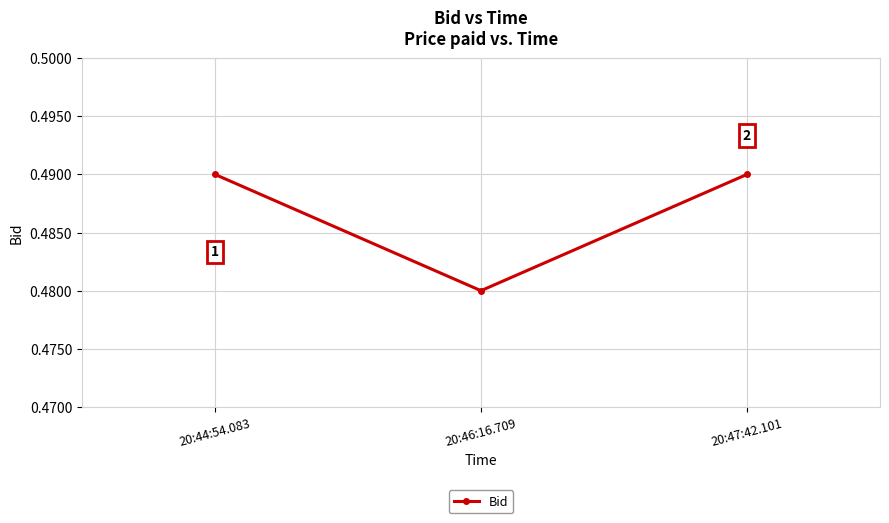

How many values are between 0 and 1?

3